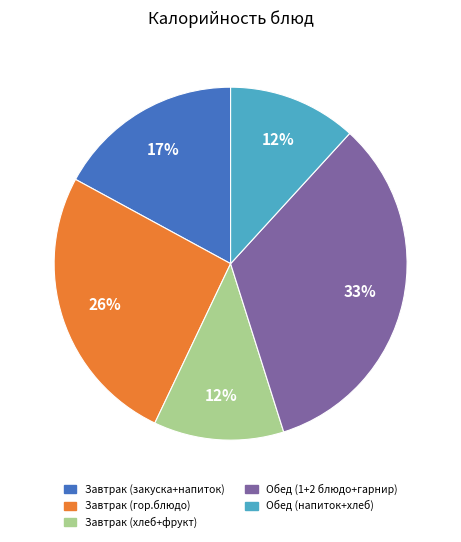

To the nearest percent, what is the average slice percentage?

20%